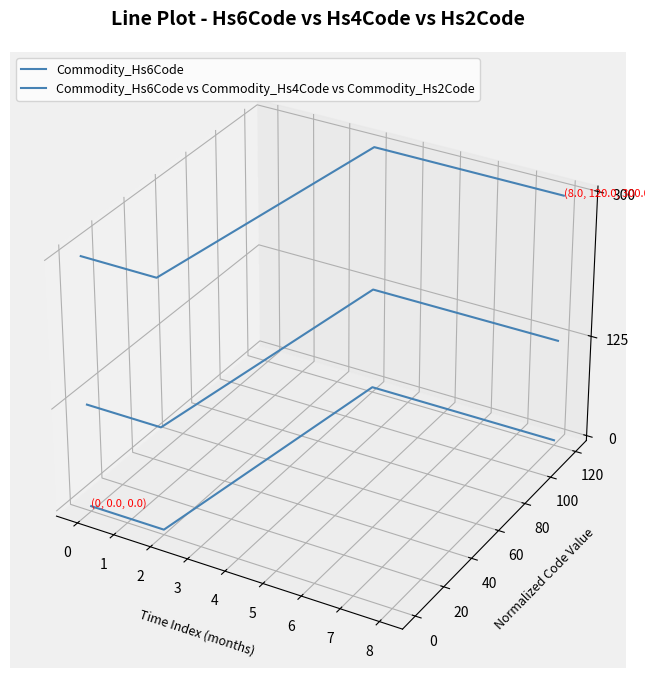

At which label is the value closest to 0?

2